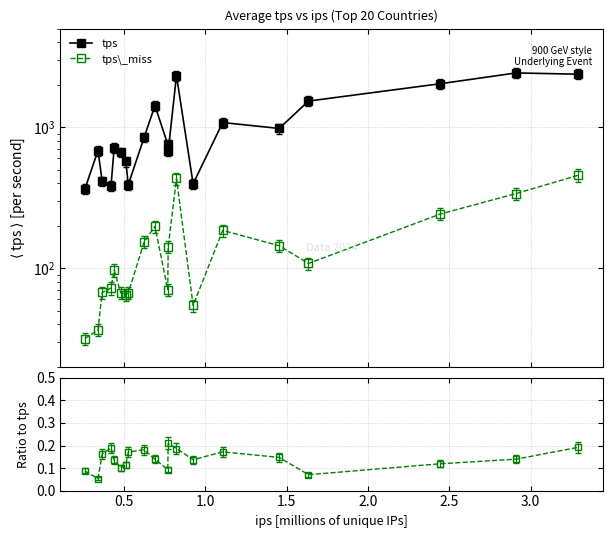

True or false: tps and tps\_miss cross at least once.

False